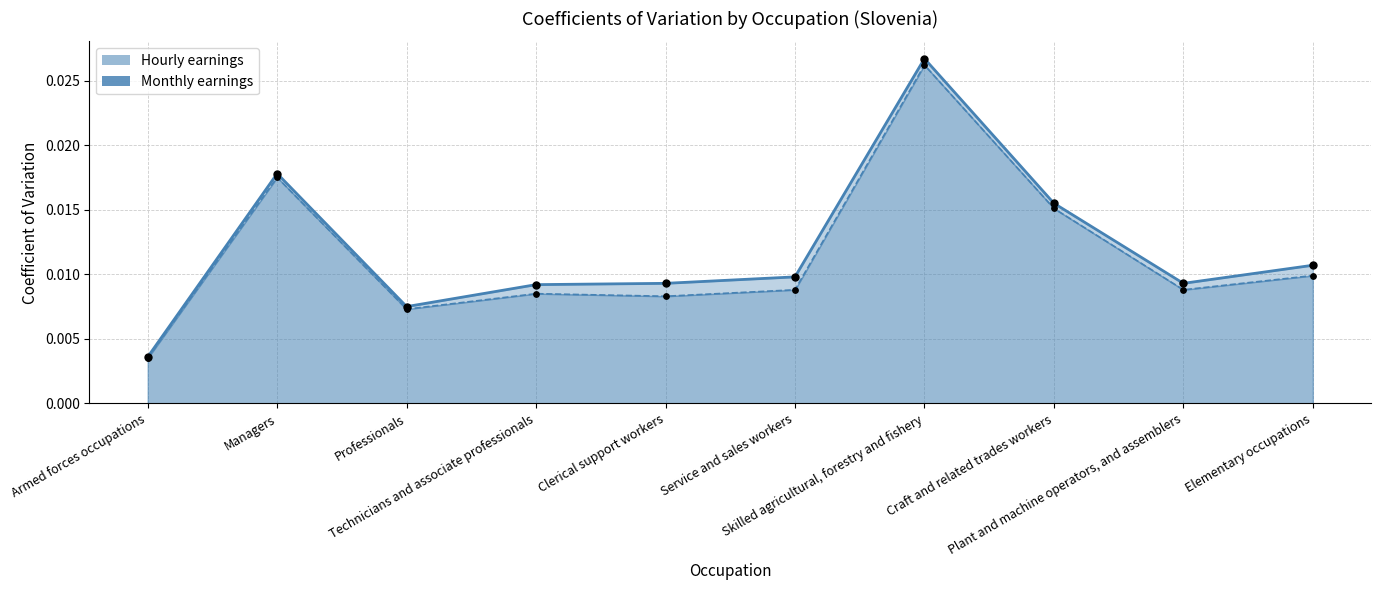

Is the value of Monthly earnings at Craft and related trades workers greater than the value of Hourly earnings at Armed forces occupations?

Yes